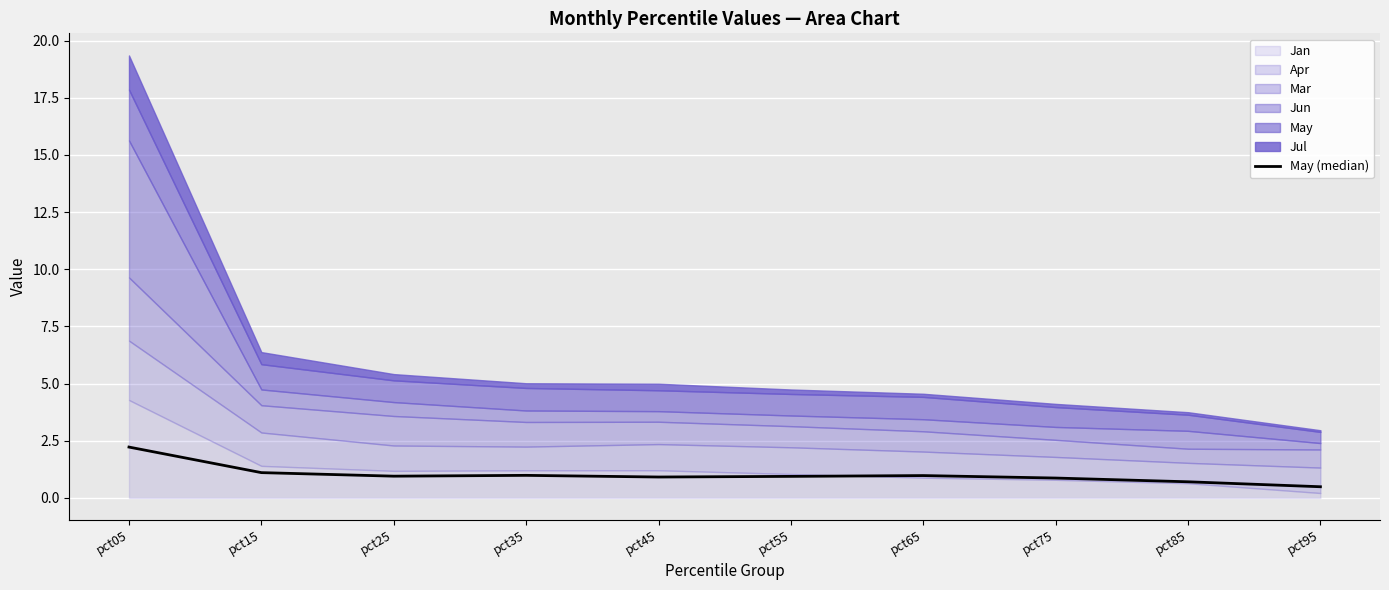

Which label corresponds to the largest value in the chart?

pct05